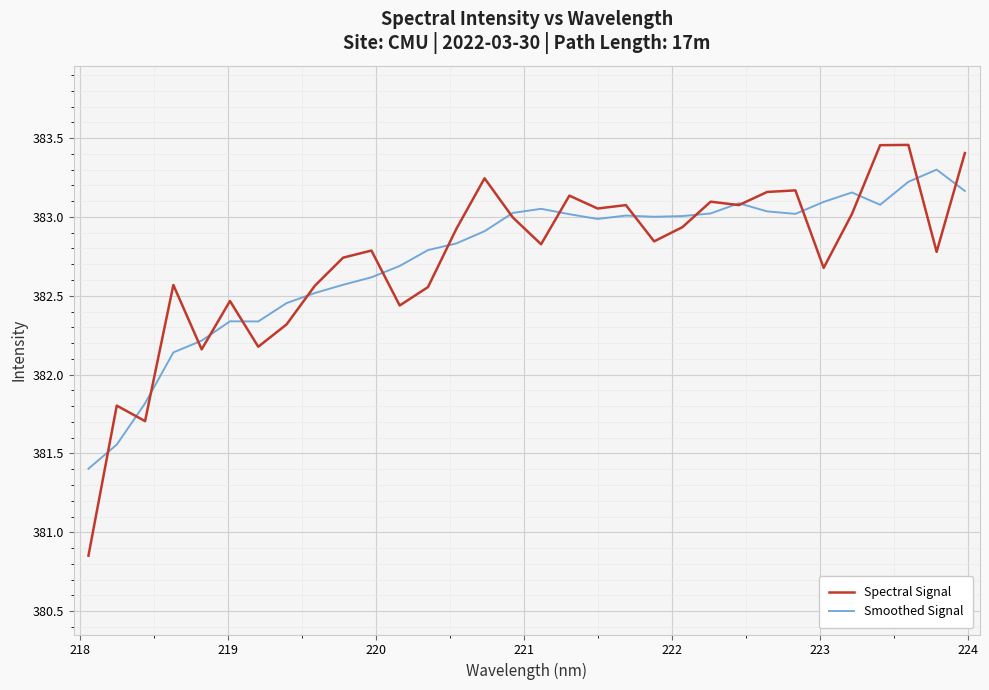

Rank the series by their maximum value, from highest to lowest.

Spectral Signal, Smoothed Signal